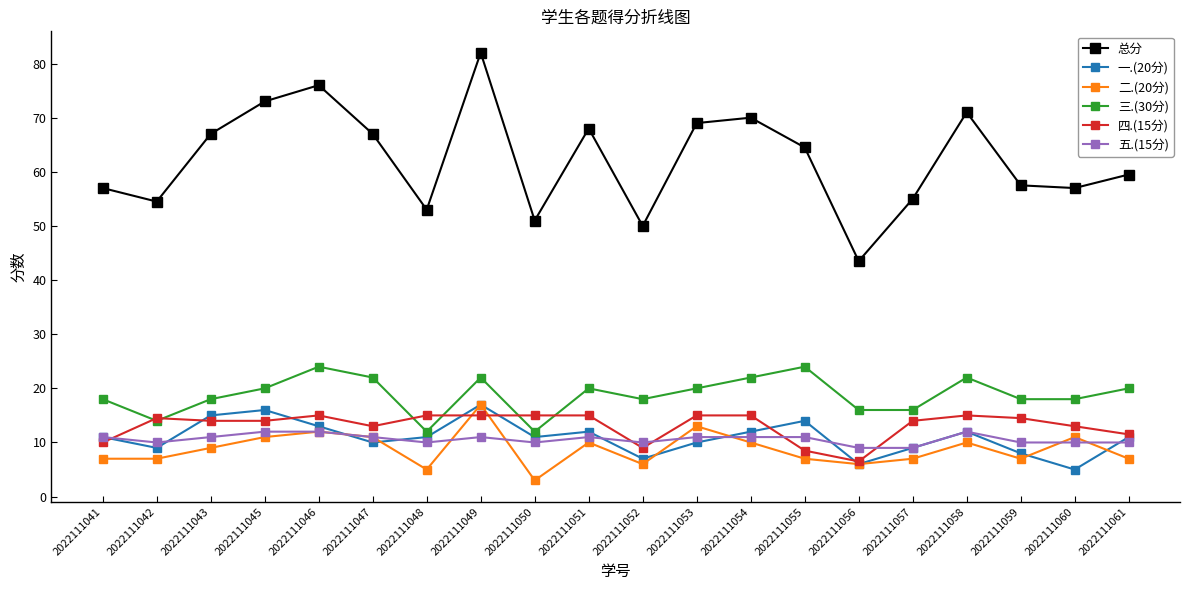

What is the average value of the 四.(15分) series?

13.1